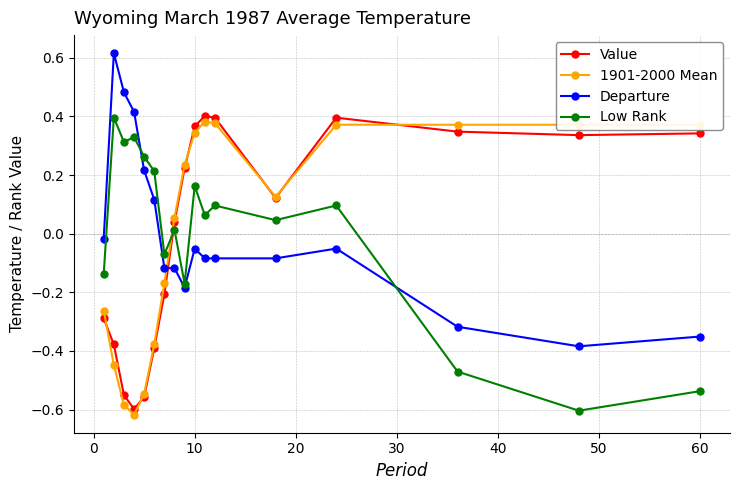

How many negative values does the Departure series have?

12